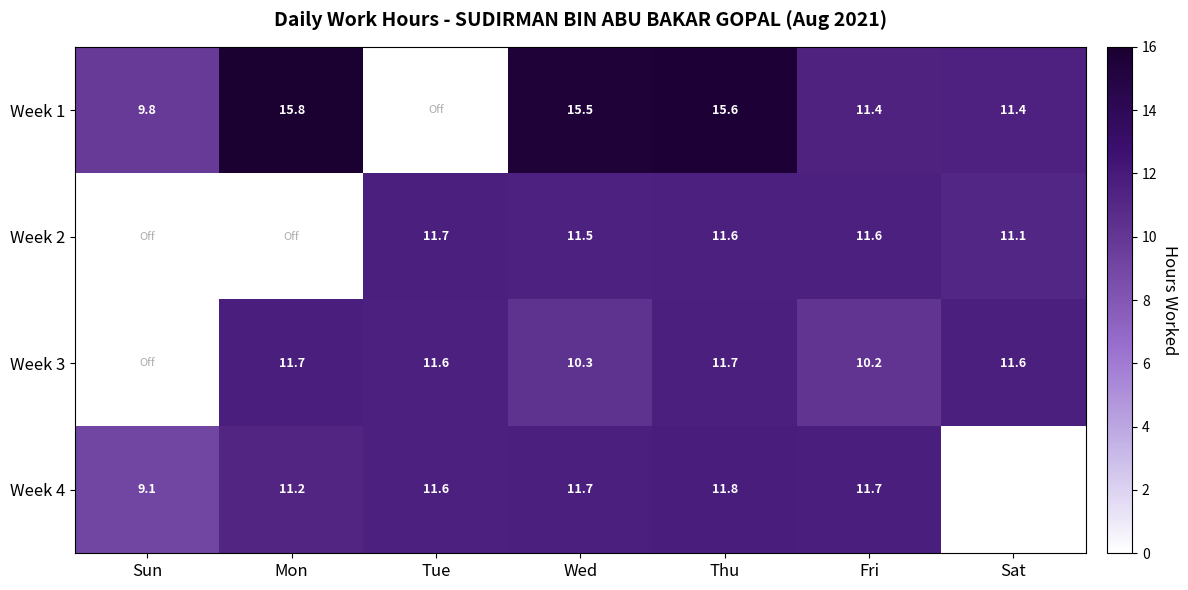

At which category is the sum across all series the highest?

Thu